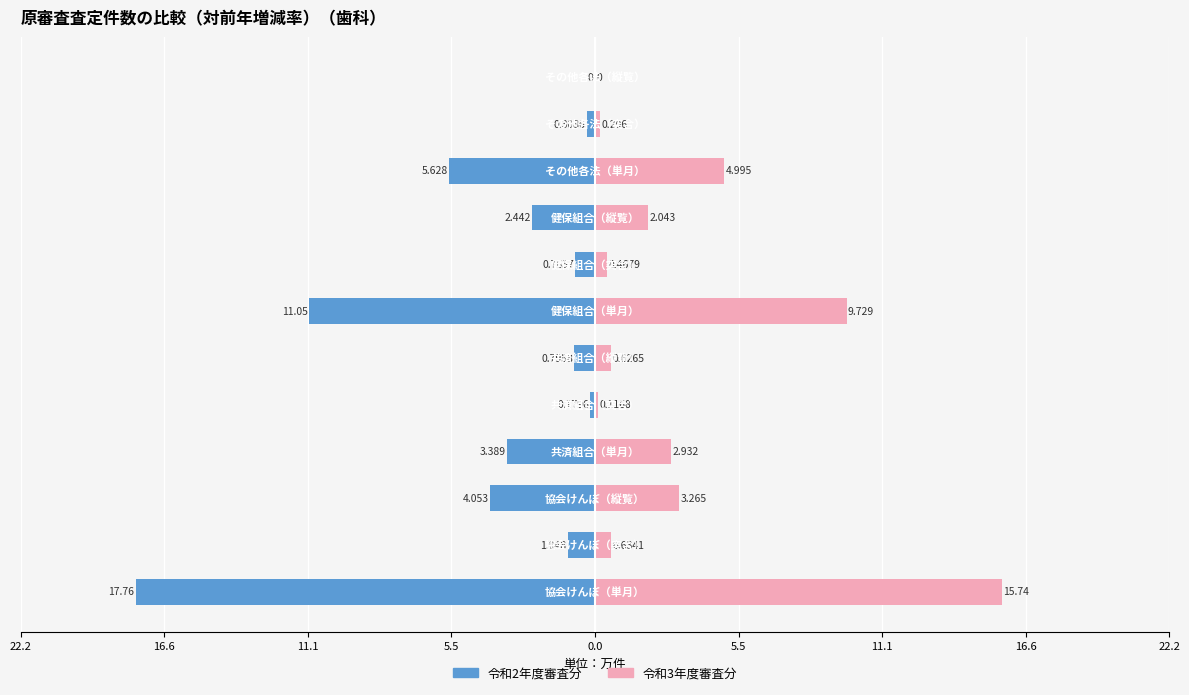

What is the difference between the maximum and second lowest values in the 令和3年度審査分 series?

15.6